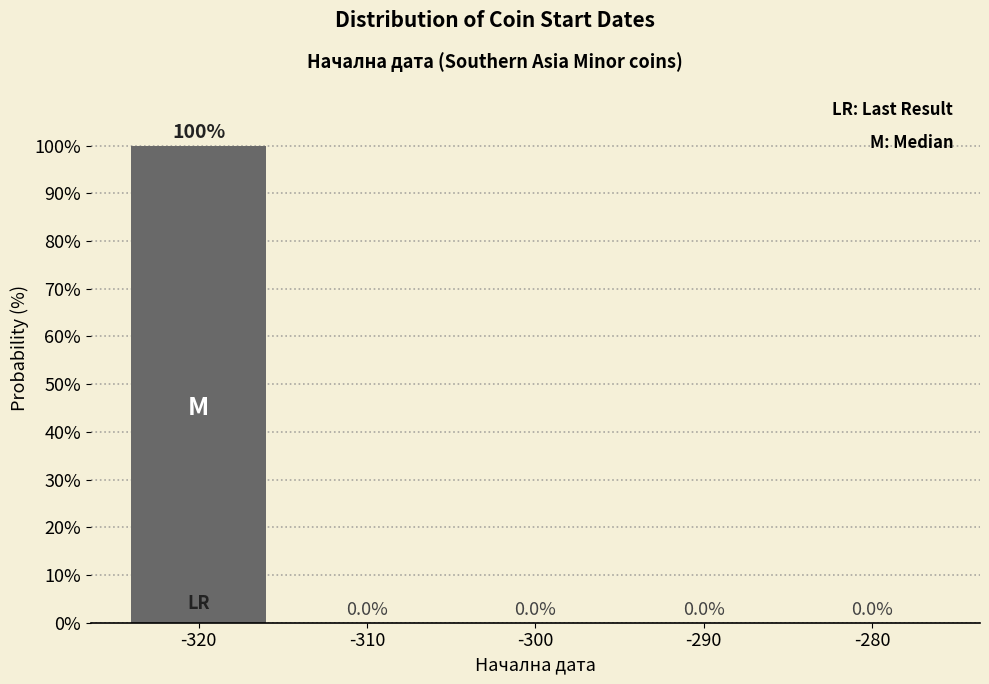

Reading left to right, list every bar in this chart as the range it spans on the x-axis followed by its height.

-325 to -315: 100.0
-315 to -305: 0.0
-305 to -295: 0.0
-295 to -285: 0.0
-285 to -275: 0.0